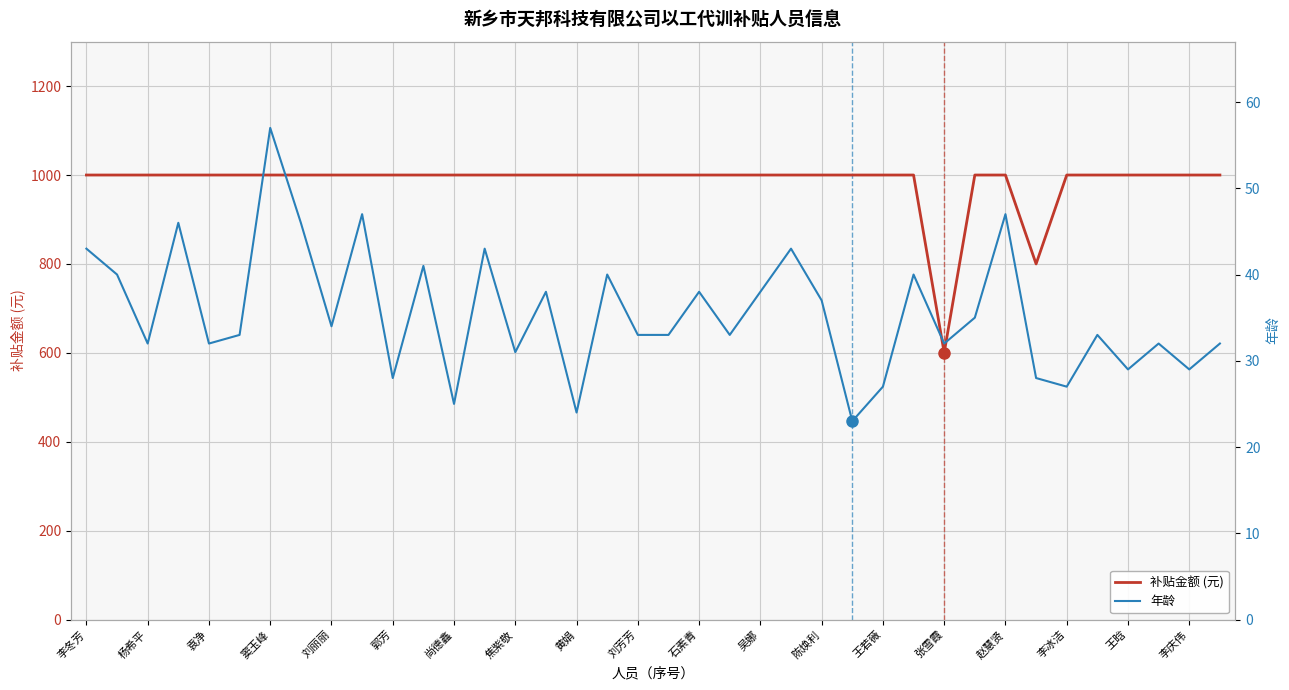

What is the lowest value of the 补贴金额 (元) series?

600